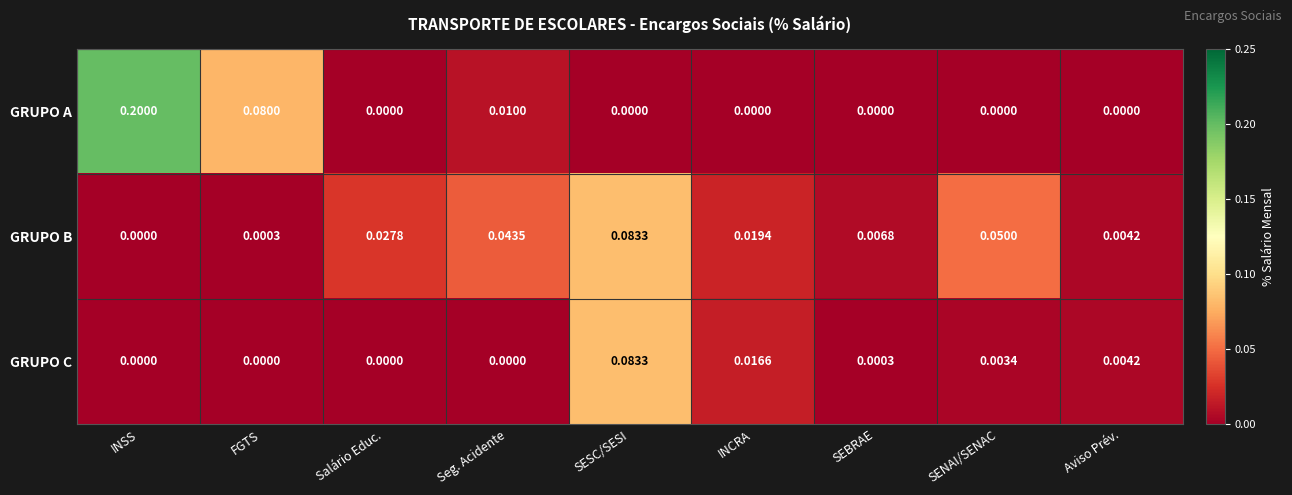

At which category is the sum across all series the highest?

INSS